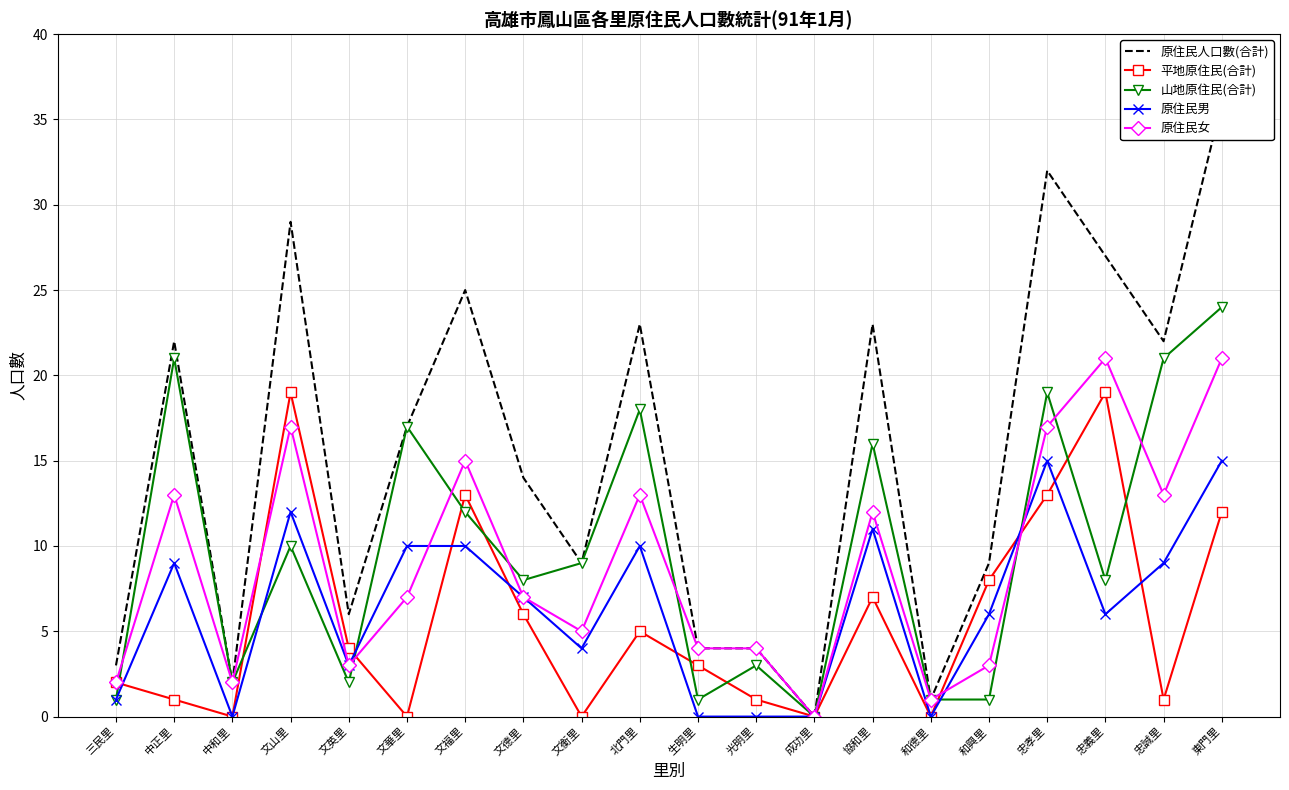

How many data points does each series have?

20